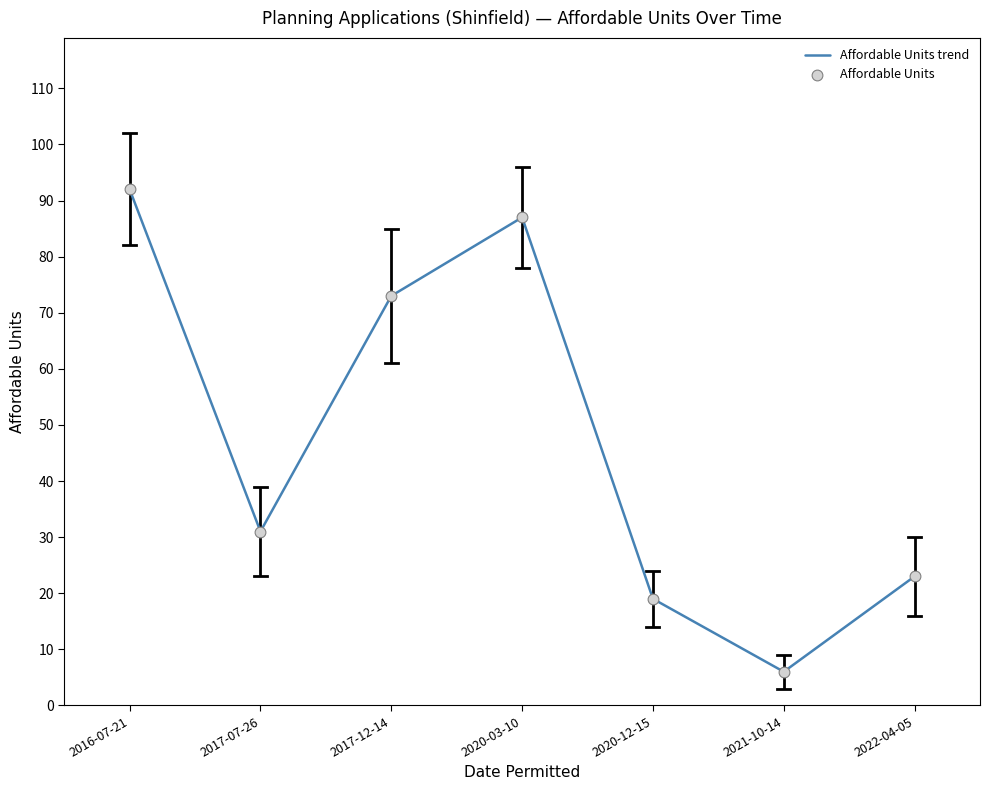

What is the ratio of the value at 2017-12-14 to the value at 2016-07-21?

0.8